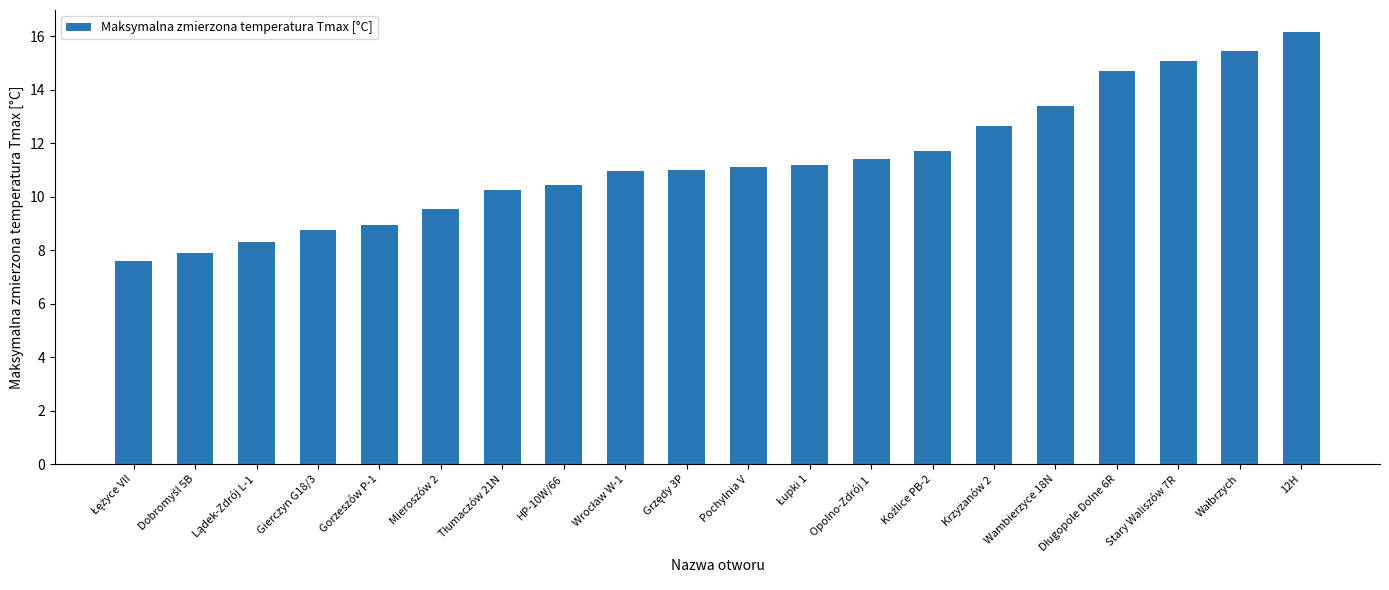

Which label corresponds to the largest value in the chart?

12H